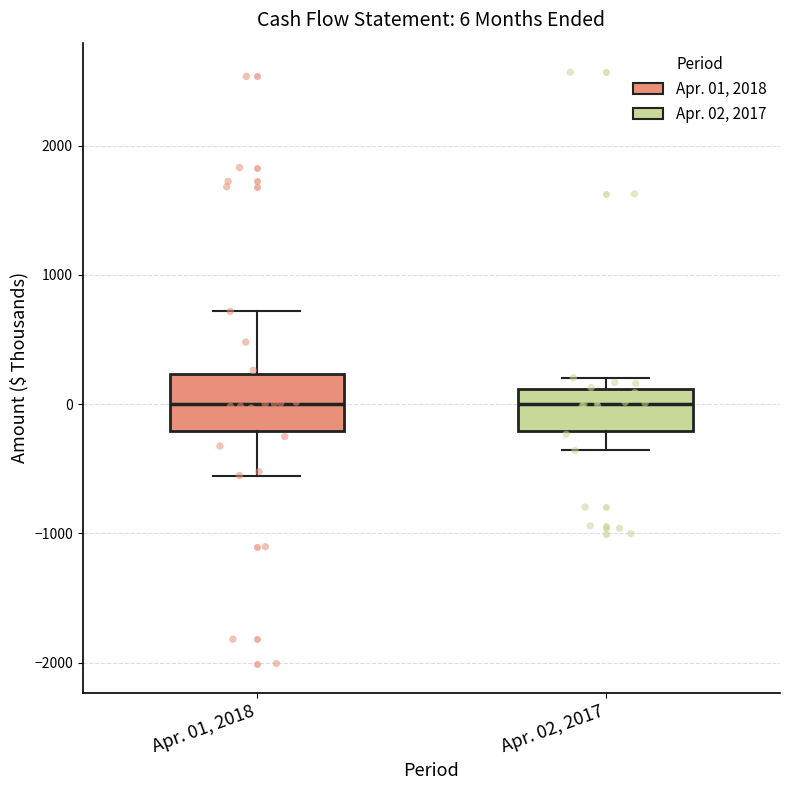

Which box is the tallest, from its lower edge to its upper edge?

Apr. 01, 2018